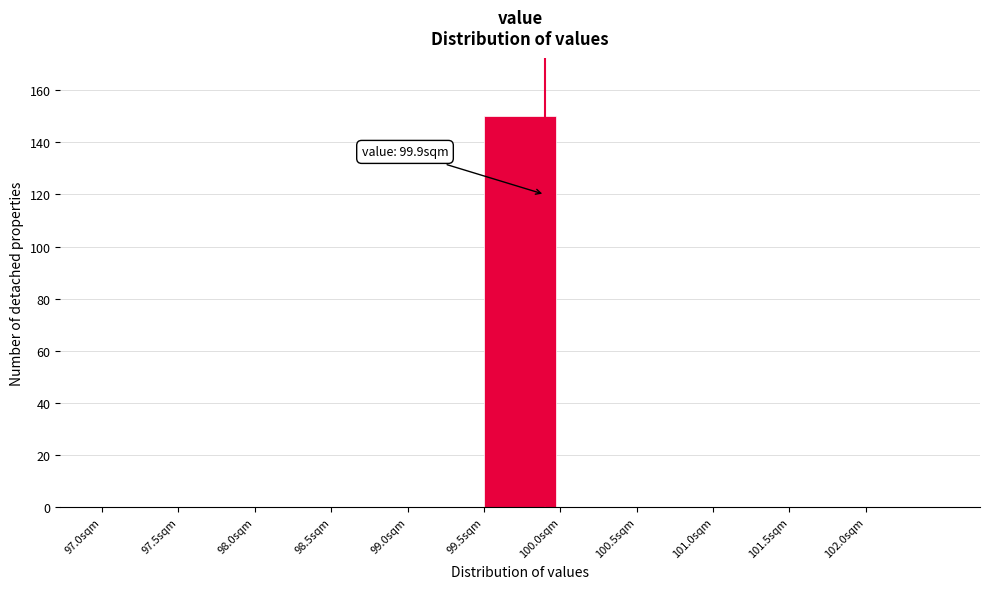

Which range on the x-axis has the tallest bar?

99.5 to 100.0